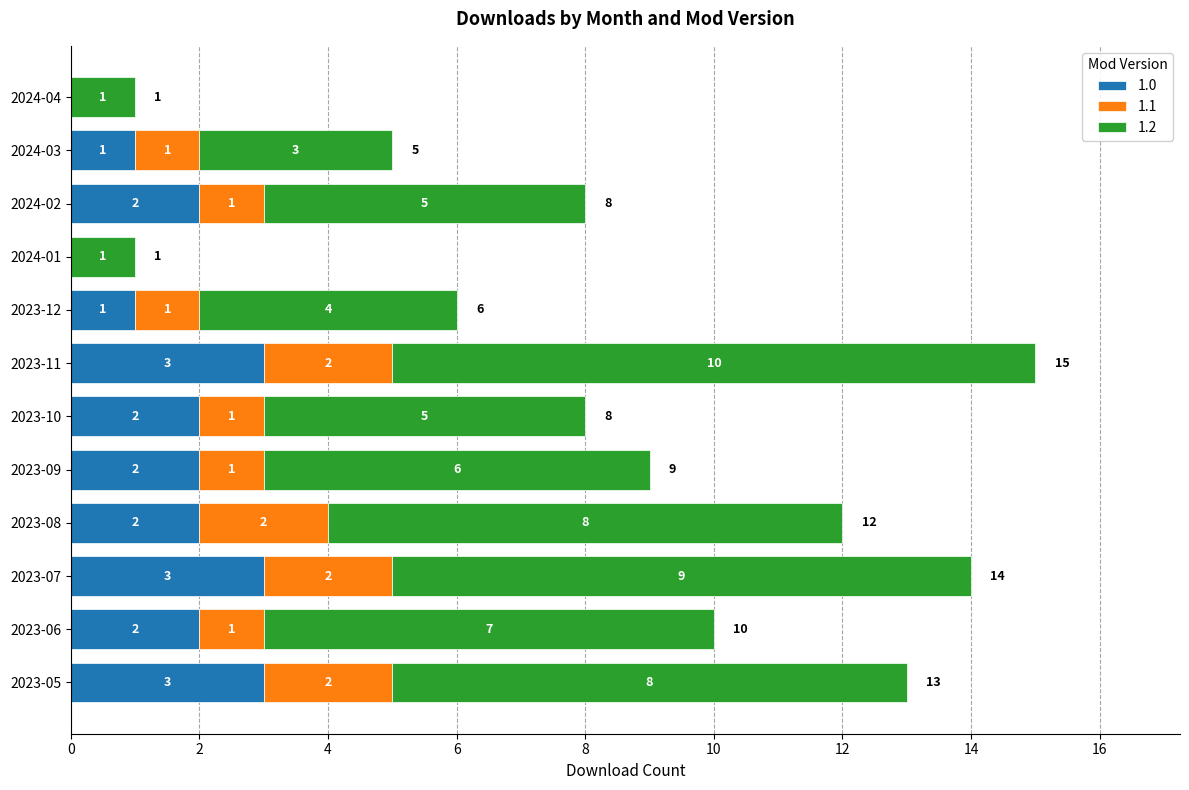

At which category is the sum across all series the highest?

2023-11